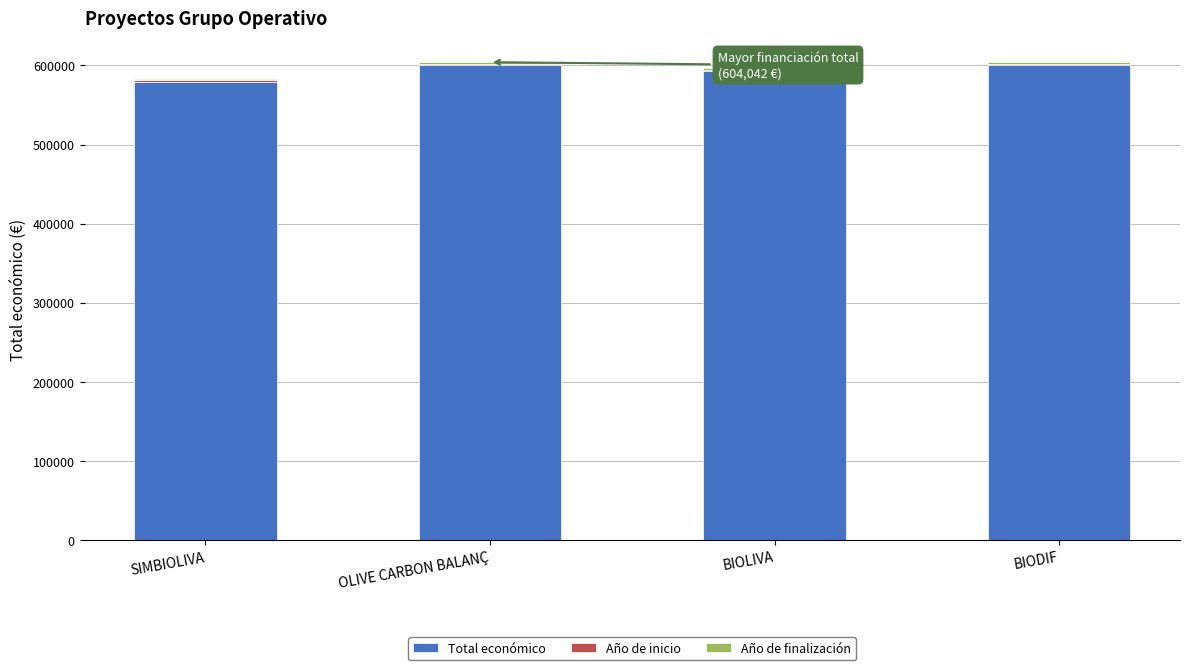

How many data points in Total económico are less than 599927?

2